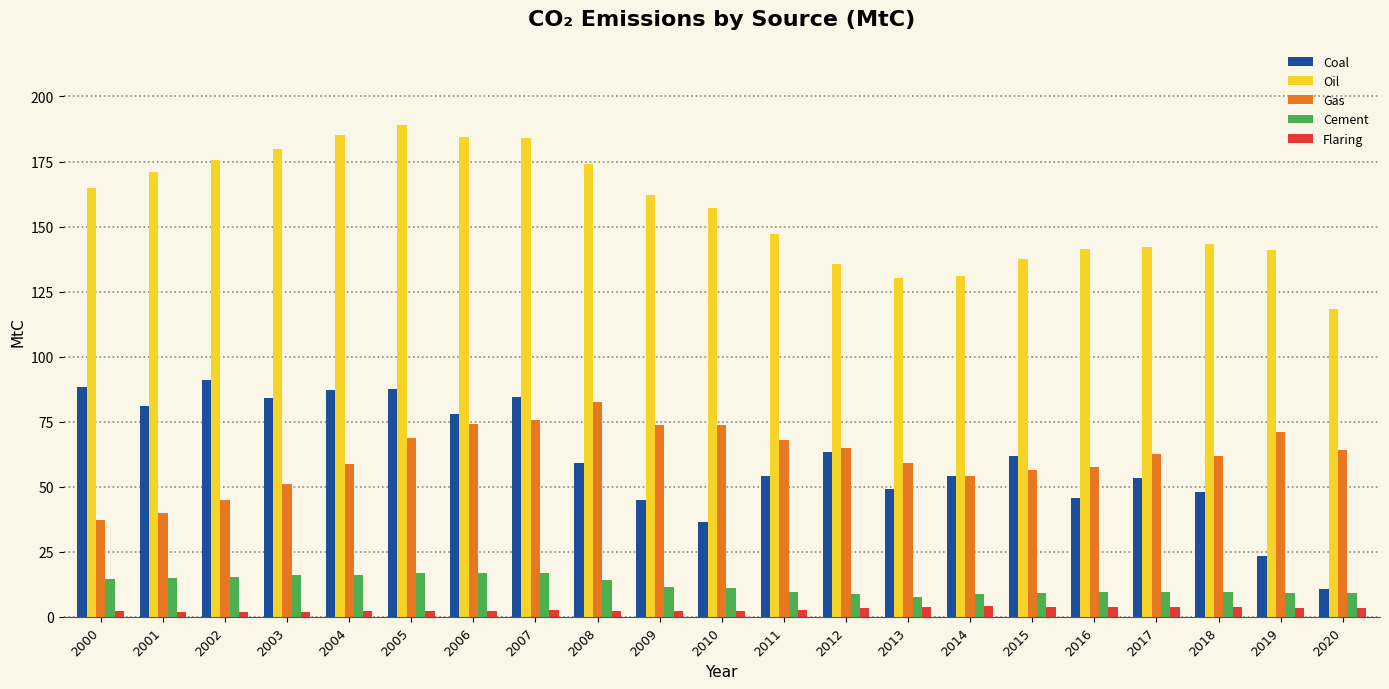

What is the sum of all Coal values?

1287.3